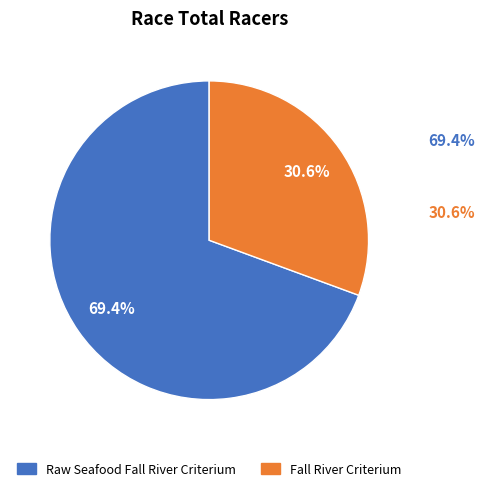

What is the largest slice in the pie chart?

Raw Seafood Fall River Criterium